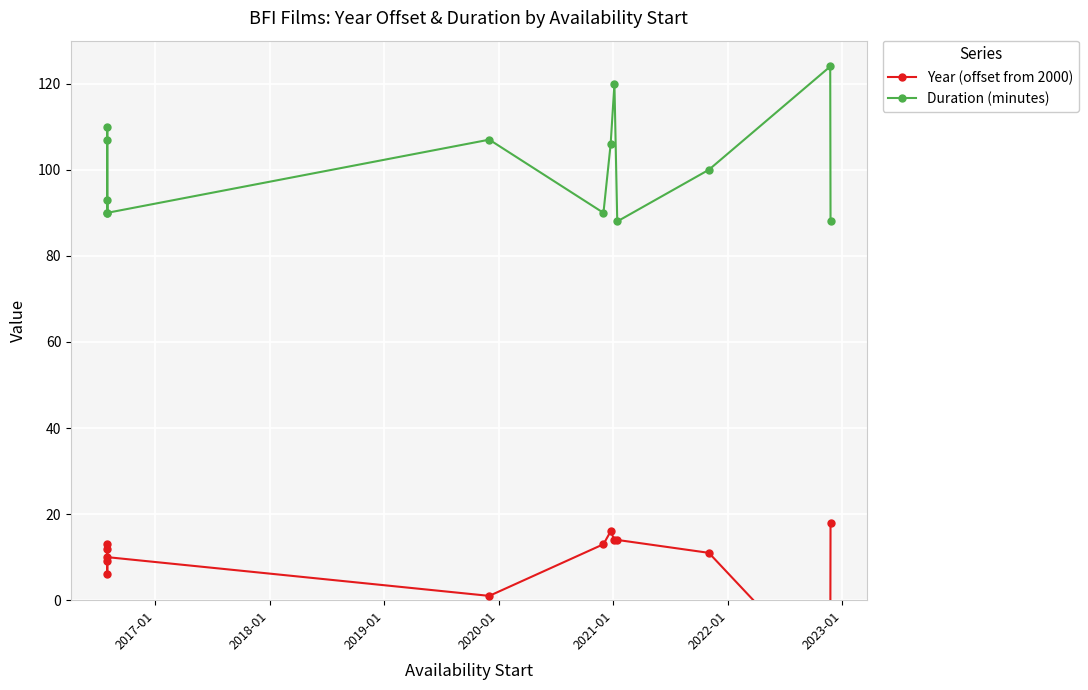

What is the smallest value displayed?

-19